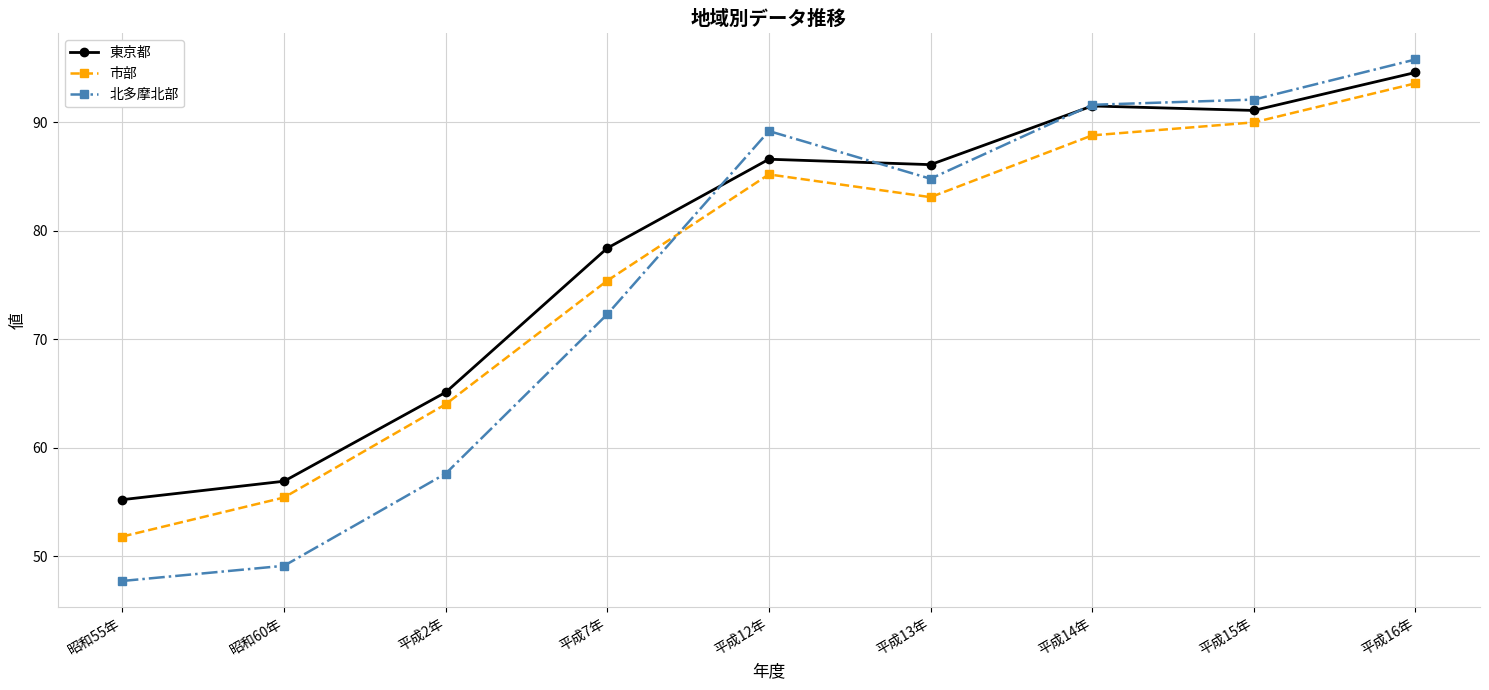

Between 昭和60年 and 平成2年, which series saw the biggest shift?

市部